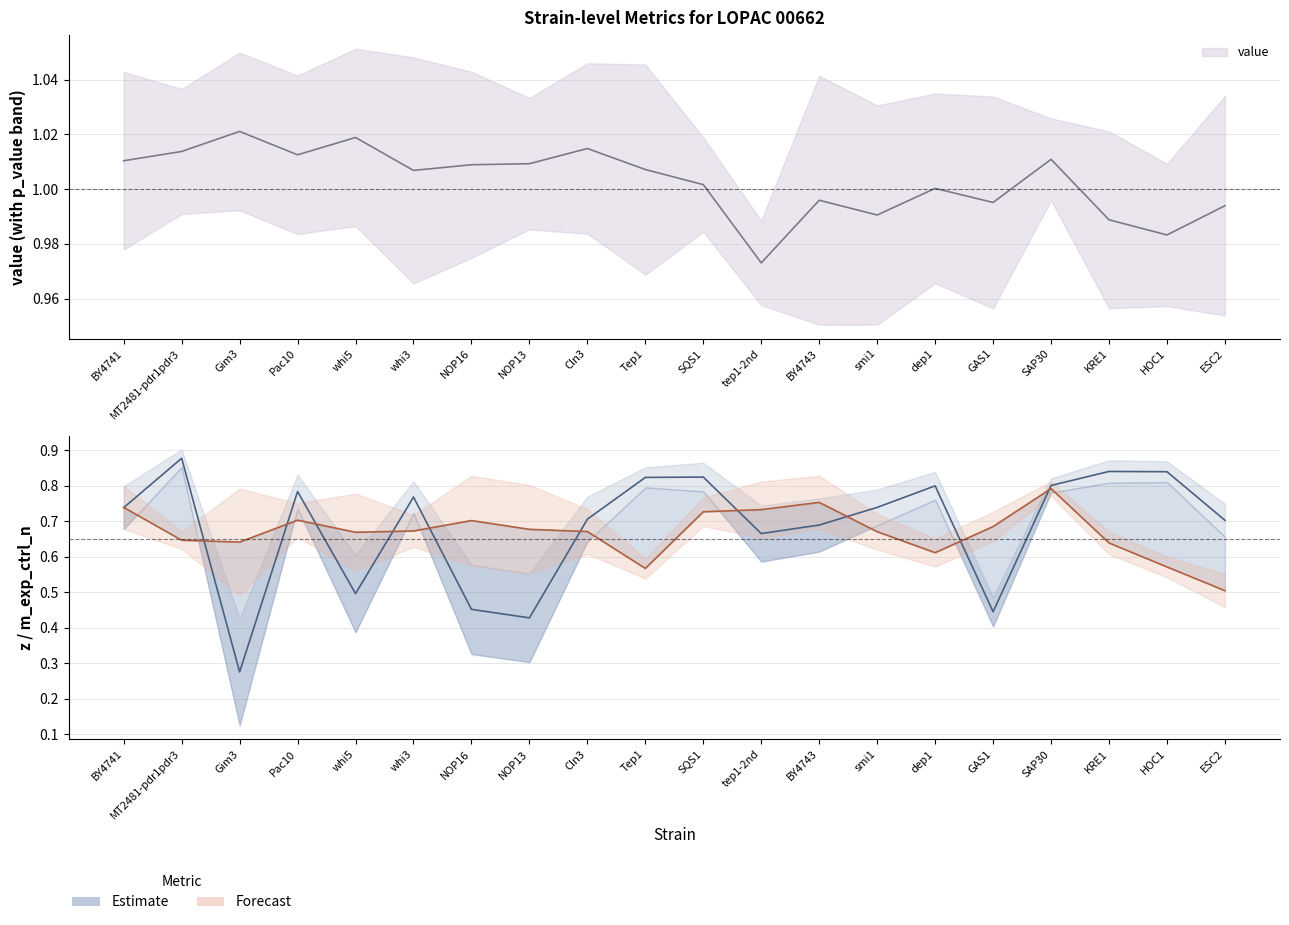

Reading left to right, what are all the values shown in this chart?

value: 1.0	1.0	1.0	1.0	1.0	1.0	1.0	1.0	1.0	1.0	1.0	1.0	1.0	1.0	1.0	1.0	1.0	1.0	1.0	1.0
z: 0.7	0.9	0.3	0.8	0.5	0.8	0.5	0.4	0.7	0.8	0.8	0.7	0.7	0.7	0.8	0.4	0.8	0.8	0.8	0.7
m_exp_ctrl_n: 0.7	0.6	0.6	0.7	0.7	0.7	0.7	0.7	0.7	0.6	0.7	0.7	0.8	0.7	0.6	0.7	0.8	0.6	0.6	0.5